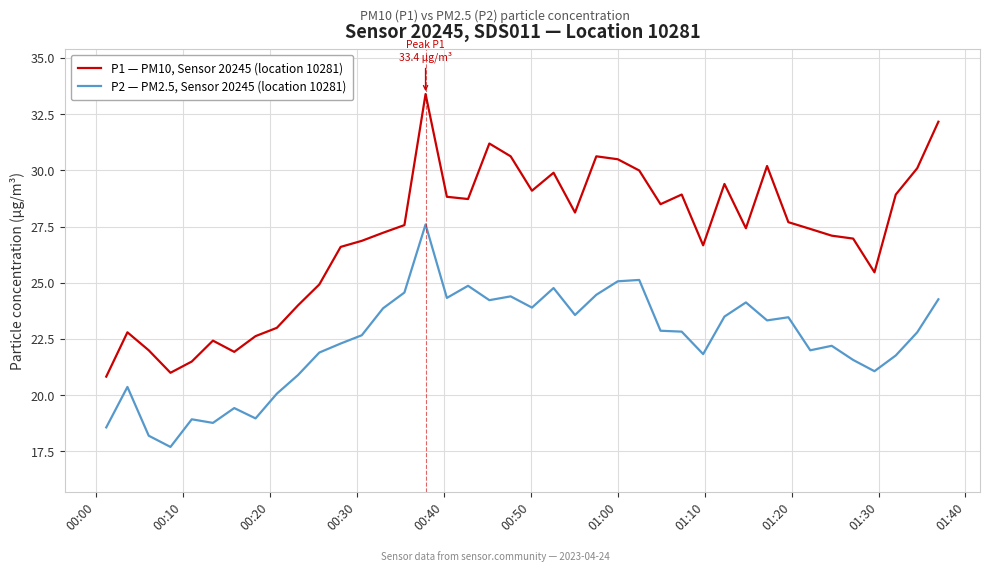

True or false: P1 — PM10, Sensor 20245 (location 10281) and P2 — PM2.5, Sensor 20245 (location 10281) cross at least once.

False